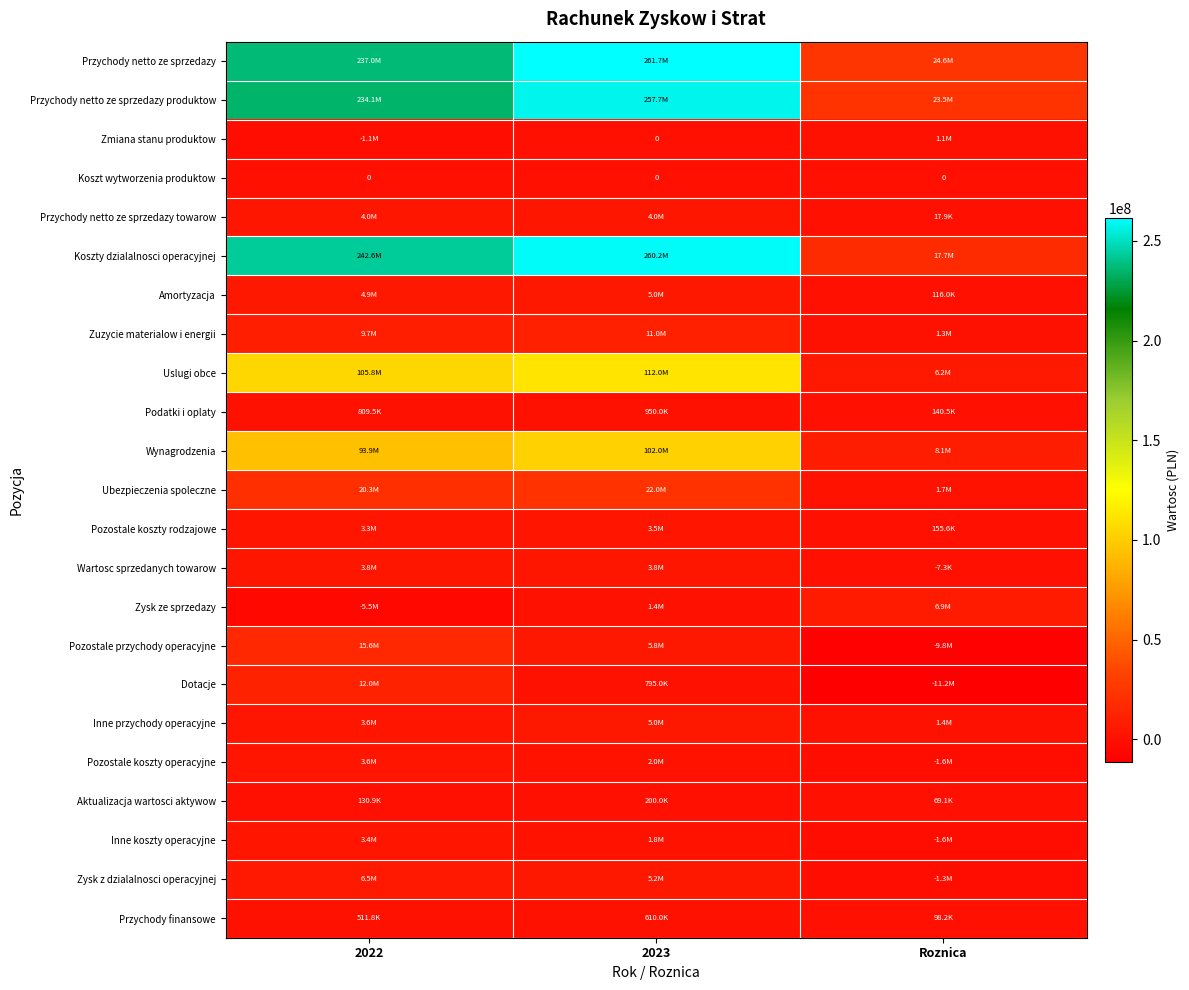

Which category has the highest value in the Przychody netto ze sprzedazy produktow series?

2023